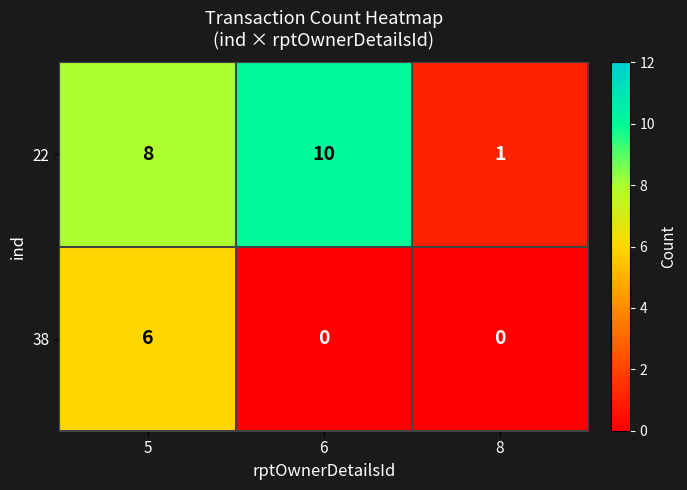

At 5, list the series in order from smallest to largest.

38, 22